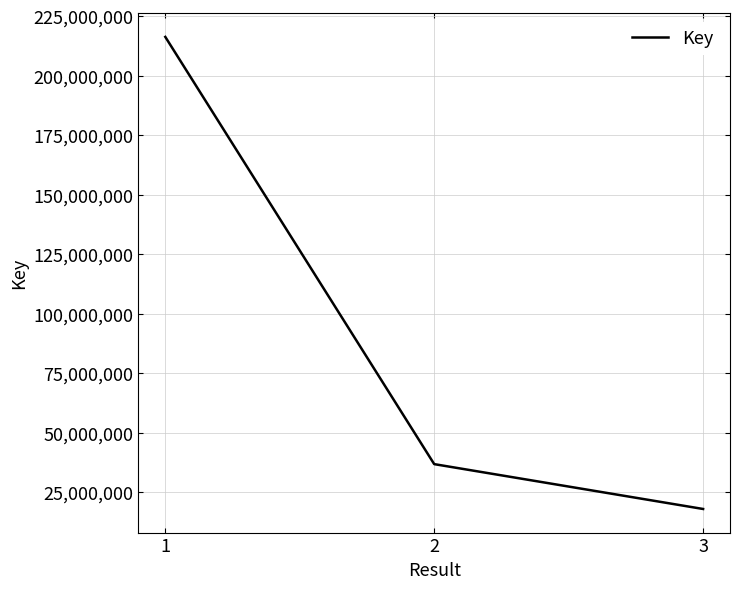

Does the chart display data point markers on the line(s)?

No